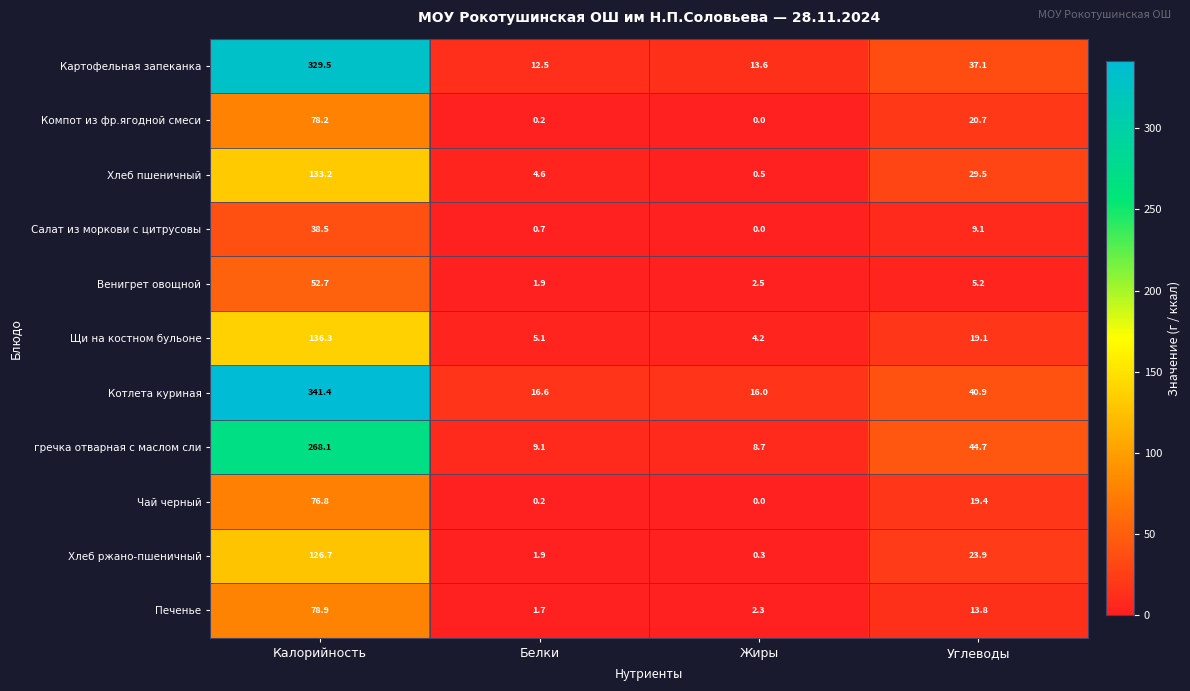

Which series changed the most between Жиры and Углеводы?

гречка отварная с маслом сли